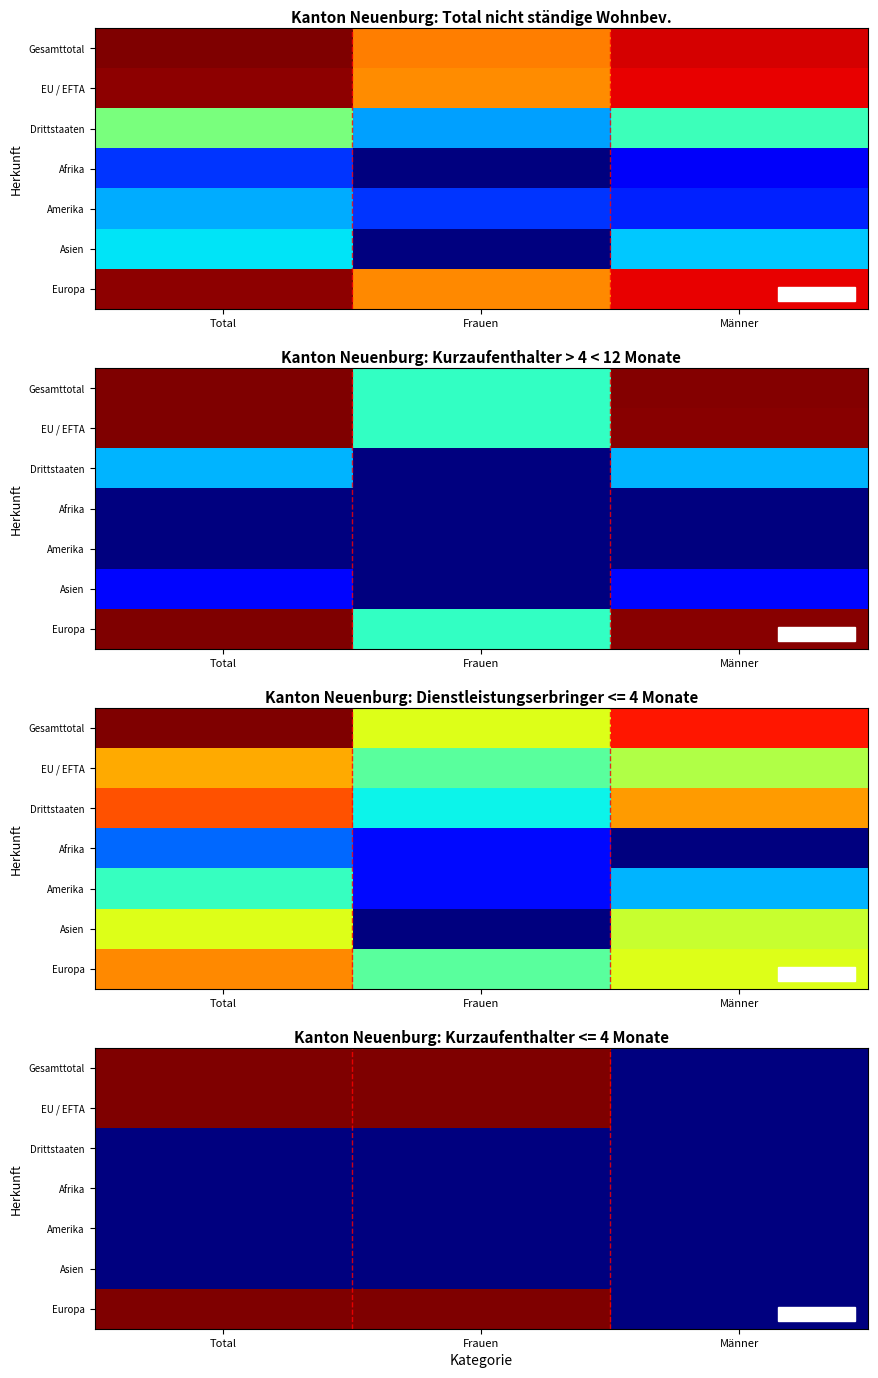

At which label does Gesamttotal reach its minimum?

Männer